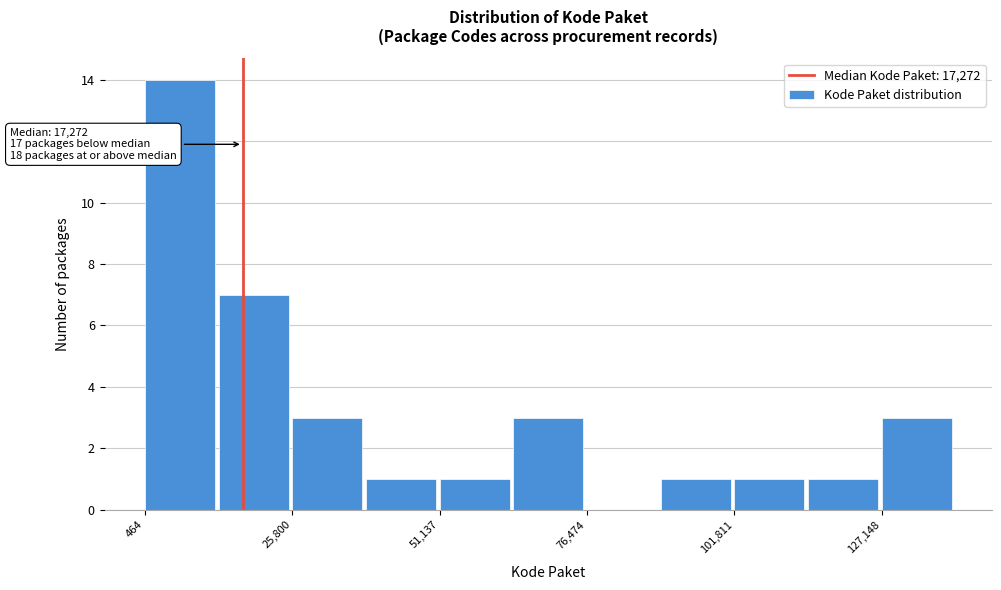

Read against the x-axis, roughly where is the centre of the tallest bar?

5000